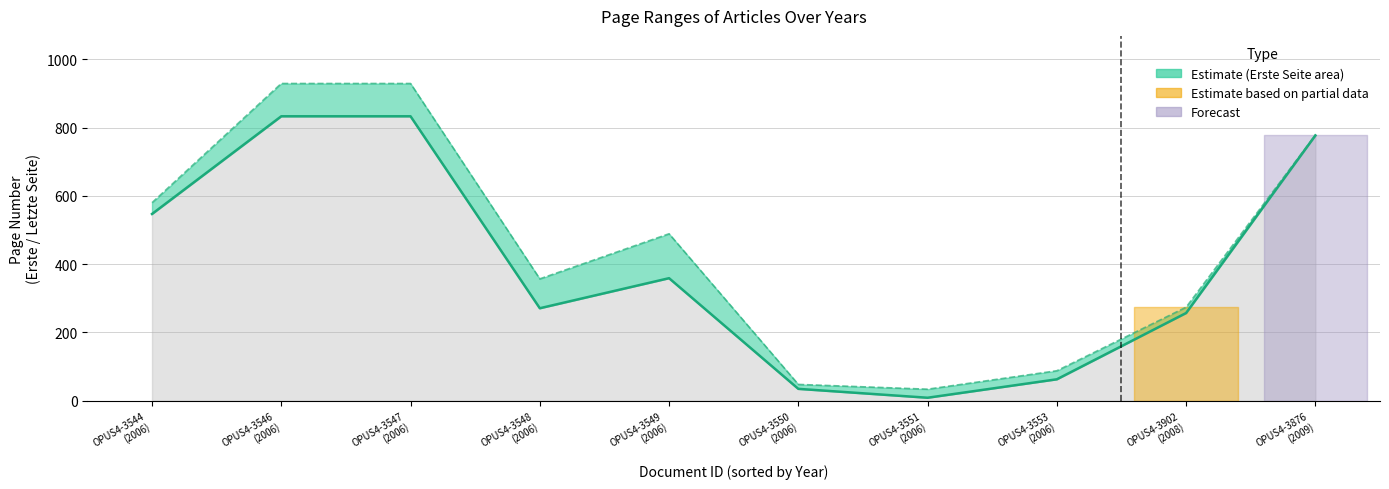

How many data points in Erste Seite are above 359?

4